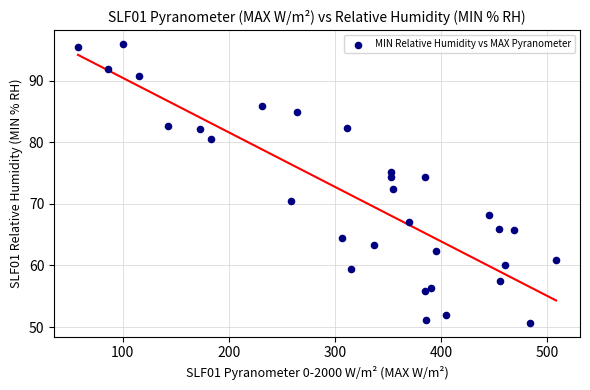

What Y value in the scatter plot is closest to 73?

72.4